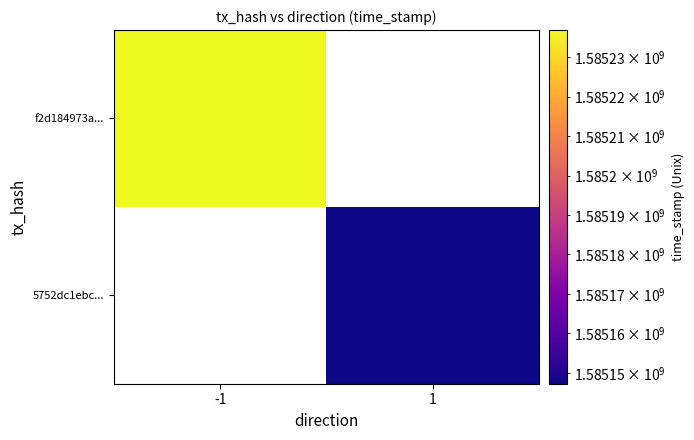

How many distinct data groups are displayed?

2